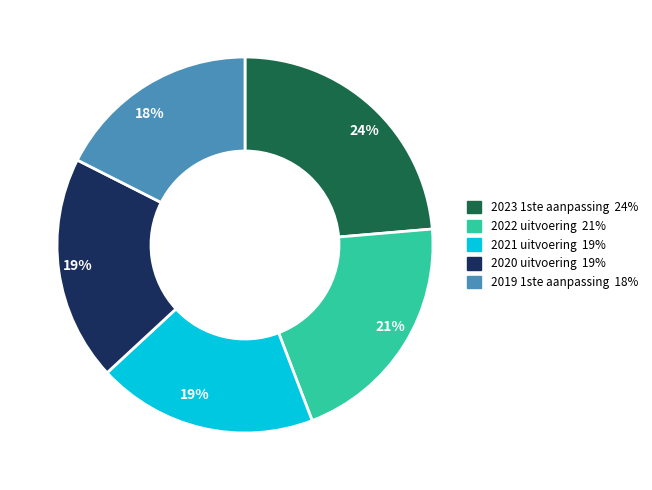

To the nearest percent, what is the difference between the largest and smallest slice percentages?

6%